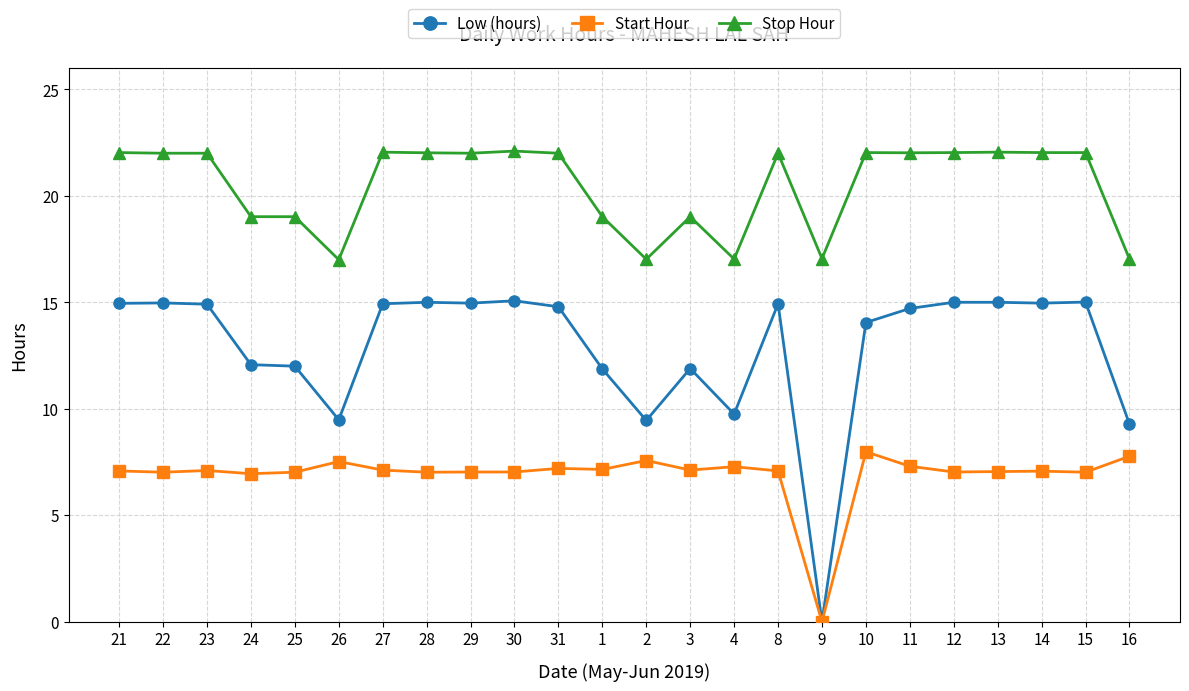

What is the highest value of the Low (hours) series?

15.1